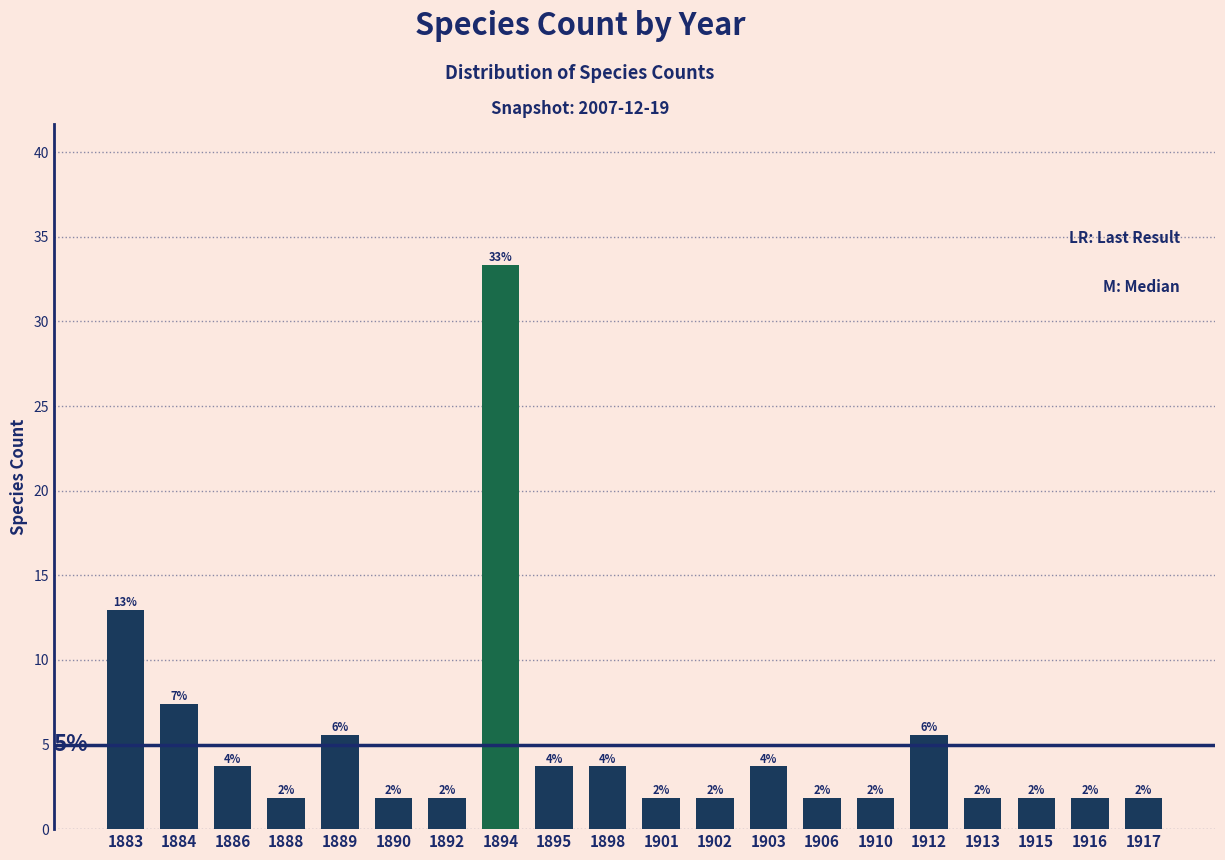

What is the difference between the maximum and minimum values?

31.5